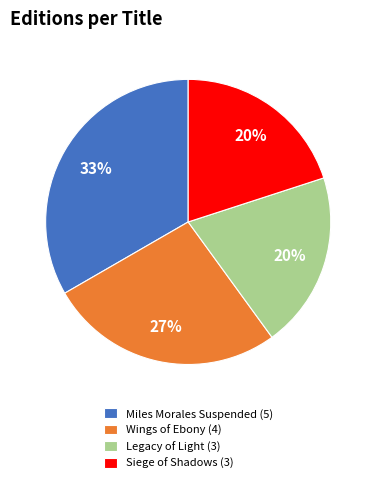

What percentage is the Wings of Ebony slice, to the nearest percent?

27%